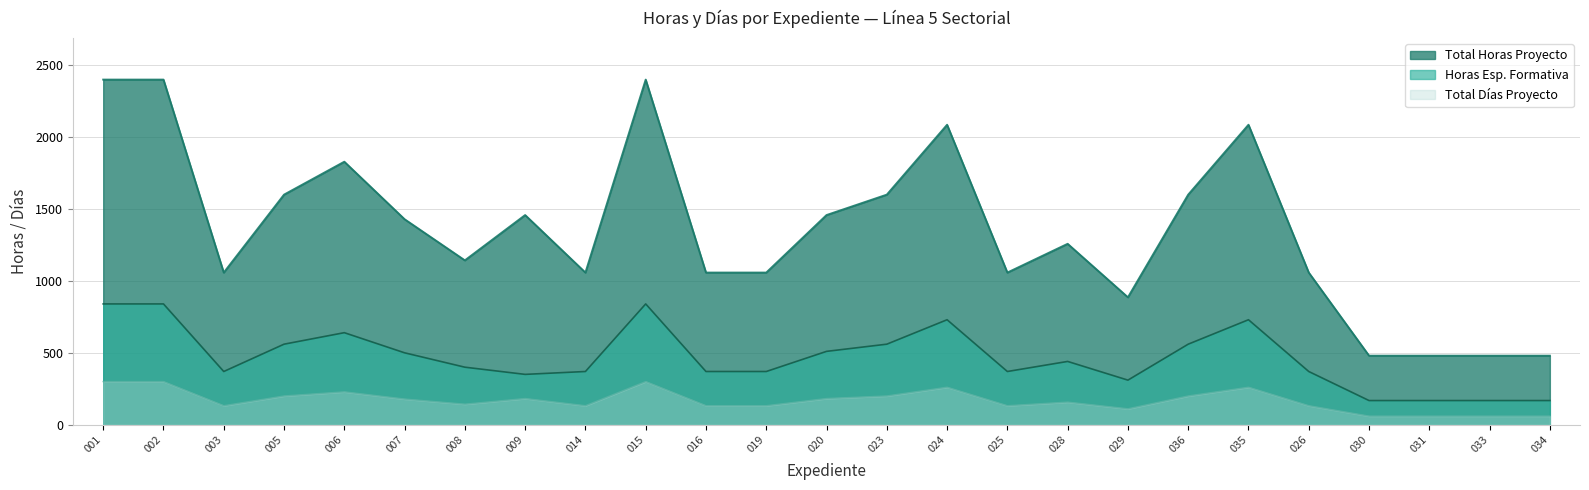

Does the chart have visible grid lines?

Yes